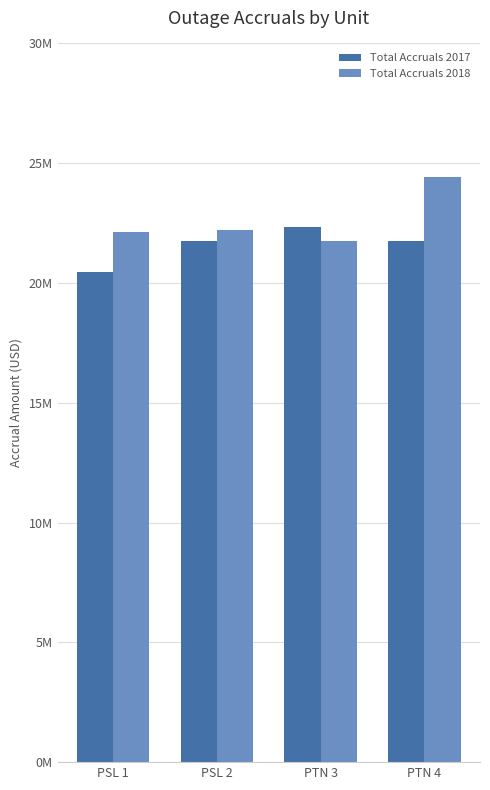

What is the label of the 4th bar from the right?

PSL 1